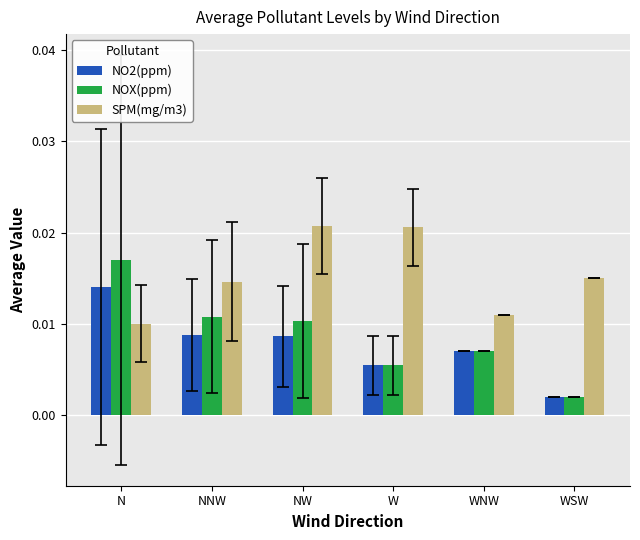

List the series in order of their peak value, highest first.

SPM(mg/m3), NOX(ppm), NO2(ppm)